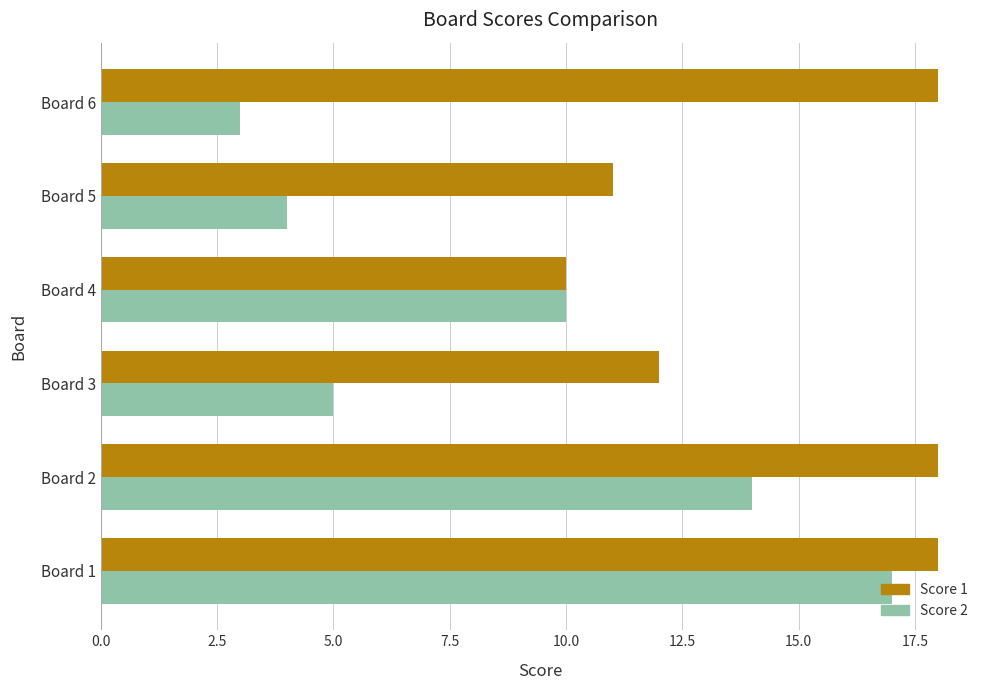

What is the maximum value for Score 2?

17